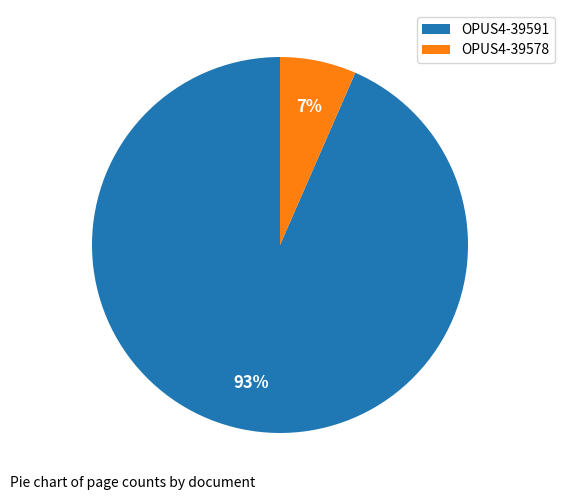

Which has a higher value, OPUS4-39591 or OPUS4-39578?

OPUS4-39591